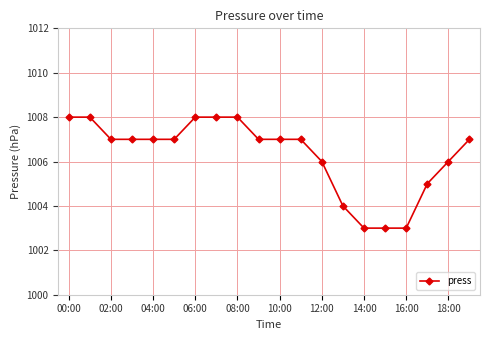

What is the value of the 6th point from the left?

1007